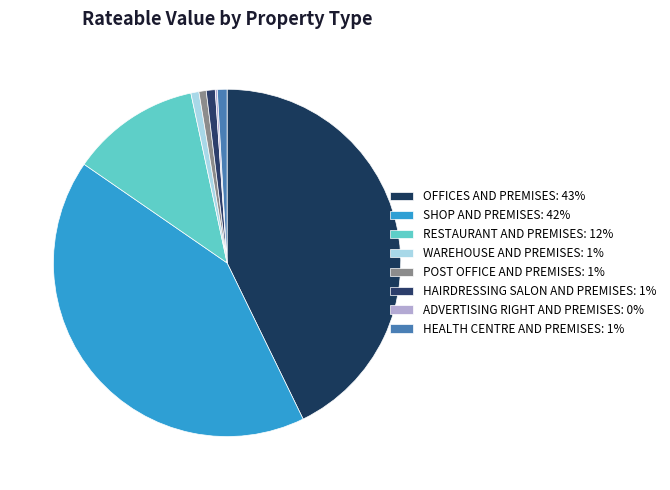

Is OFFICES AND PREMISES the majority of the pie?

No